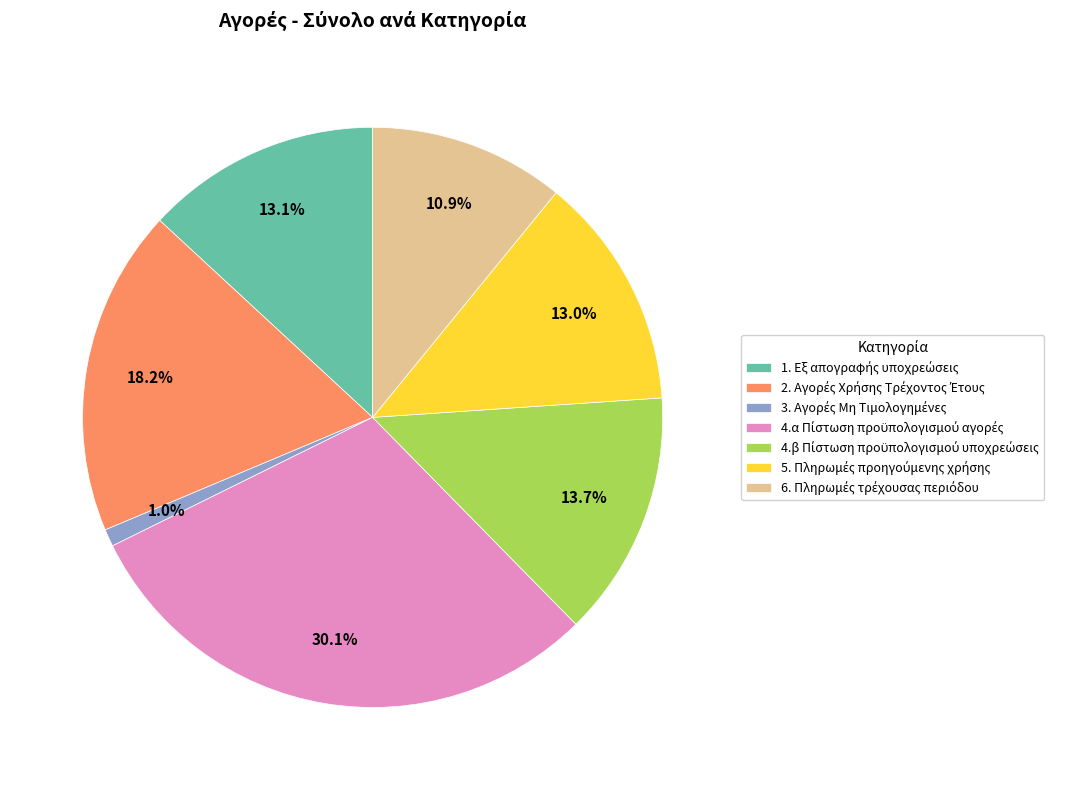

How many segments does this pie chart have?

7